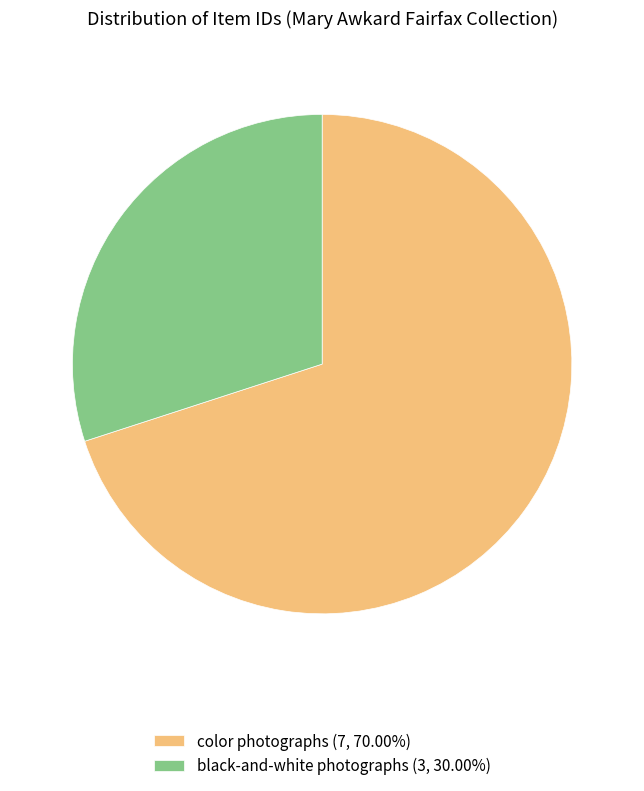

What is the ratio of the value at color photographs (7, 70.00%) to the value at black-and-white photographs (3, 30.00%)?

2.3